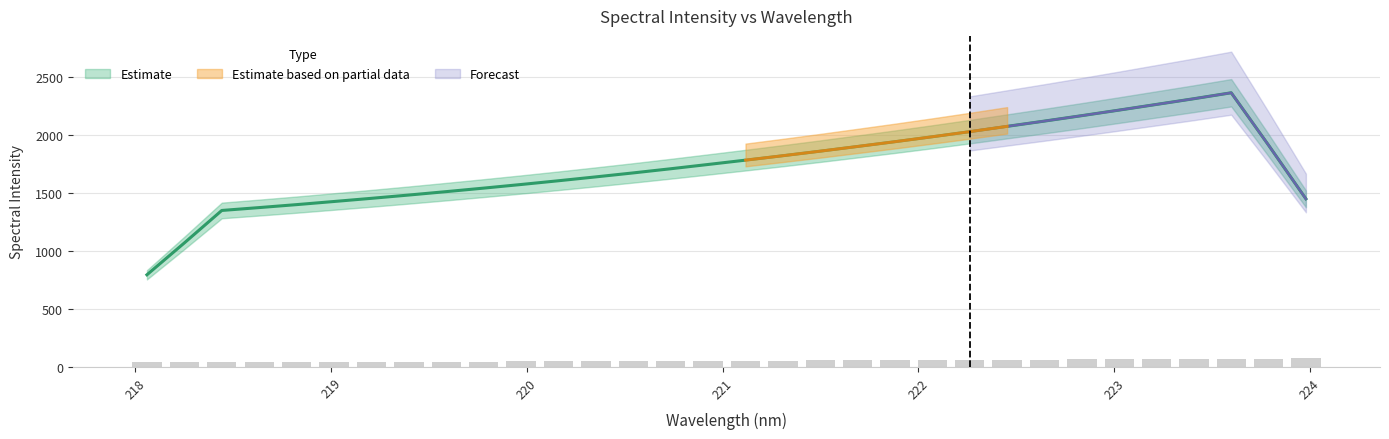

Reading right to left, extract all data points from this chart.

74.0	72.3	70.8	69.3	67.8	66.3	65.0	63.5	62.1	60.8	59.5	58.1	56.9	55.7	54.6	53.4	52.3	51.2	50.1	49.1	48.0	47.1	46.2	45.3	44.4	43.5	42.7	41.9	41.2	40.4	39.7	39.0